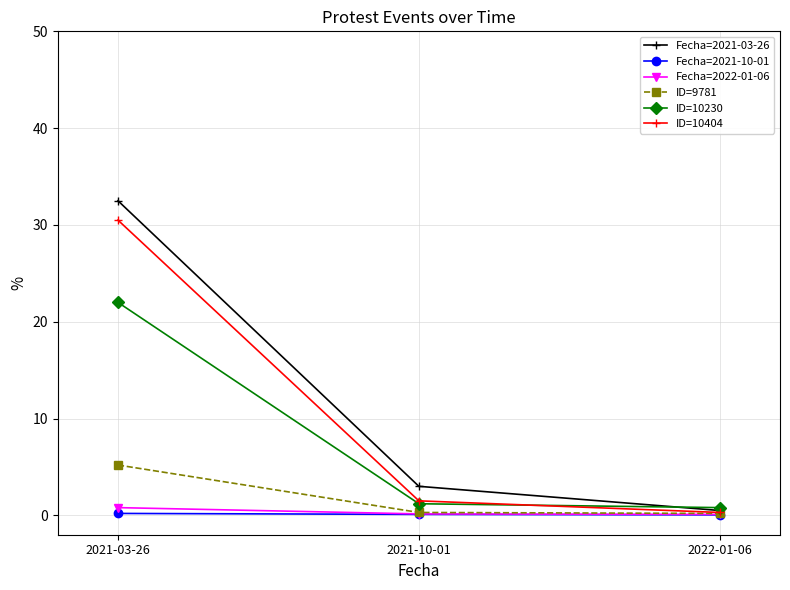

Is this an area chart (filled region under the line)?

No